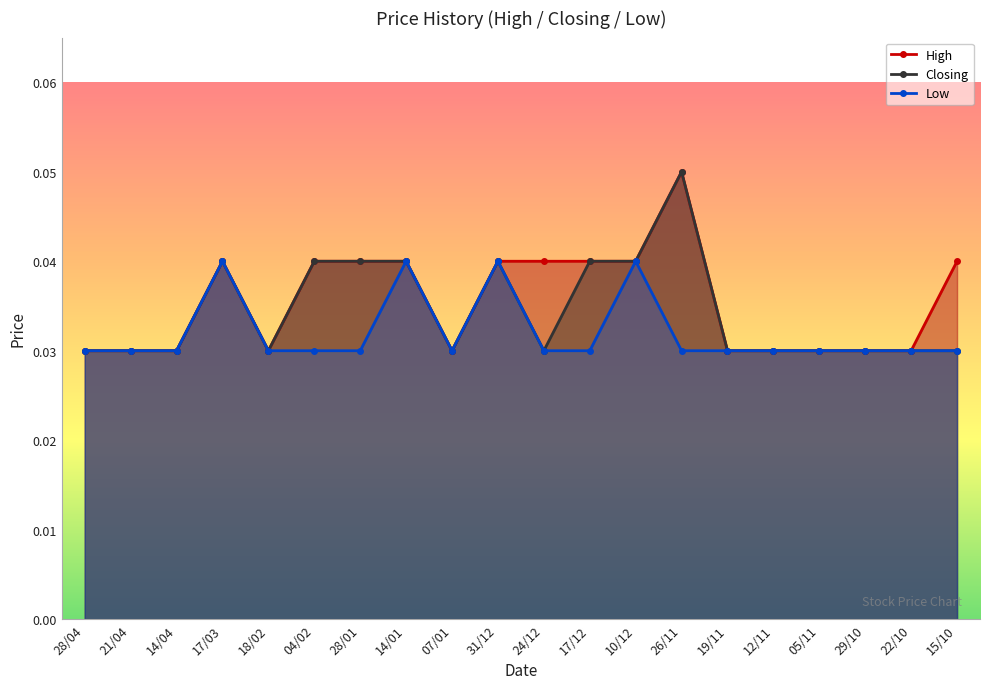

Does the chart display data point markers on the line(s)?

Yes